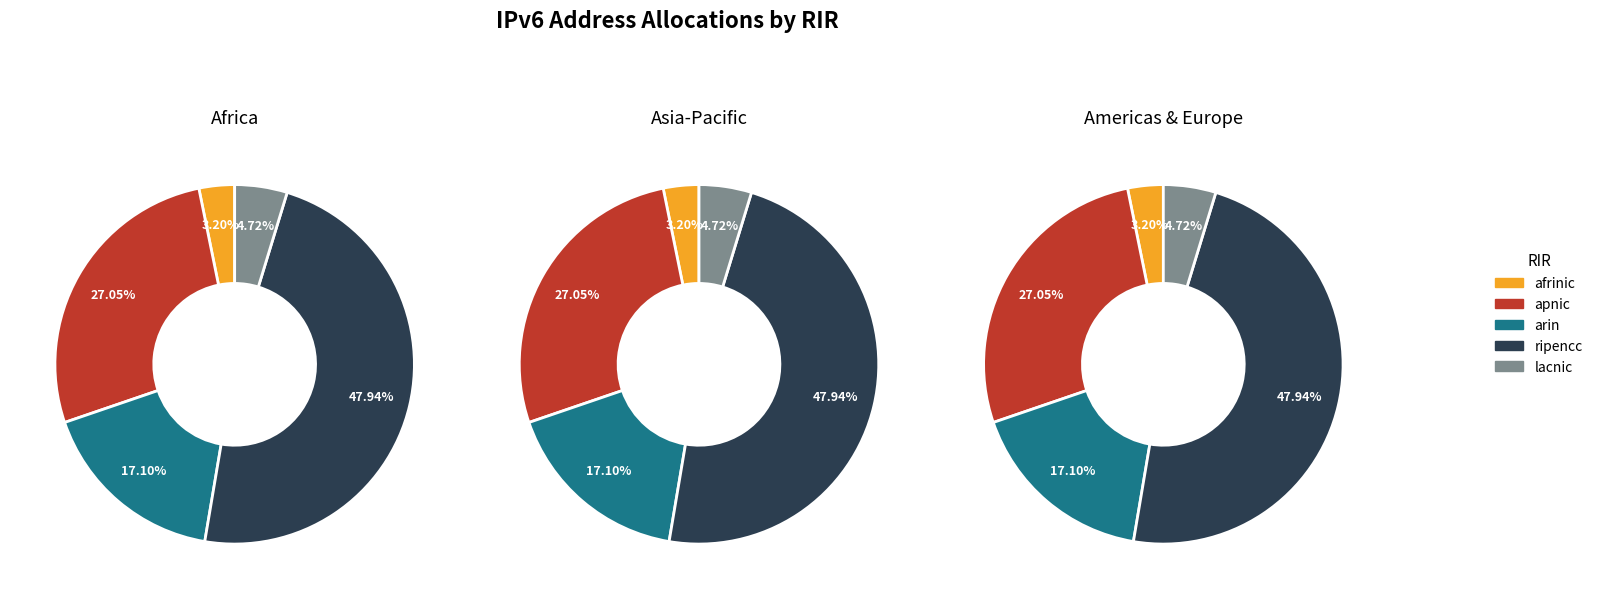

Do 1 and 3 together represent more than half of the pie?

No